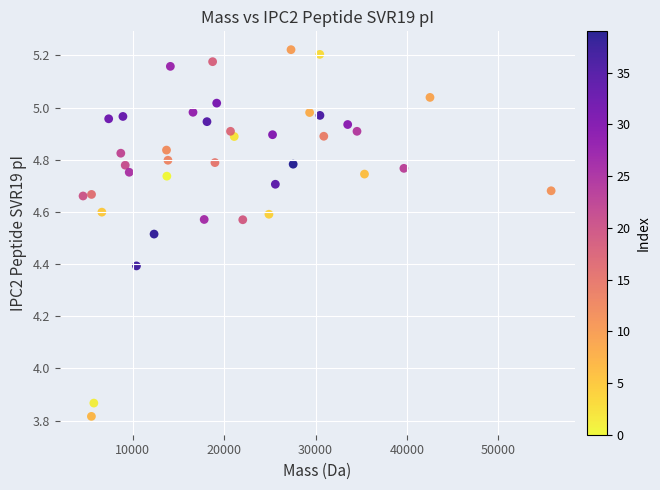

What is the range of Y values (max minus min)?

1.4